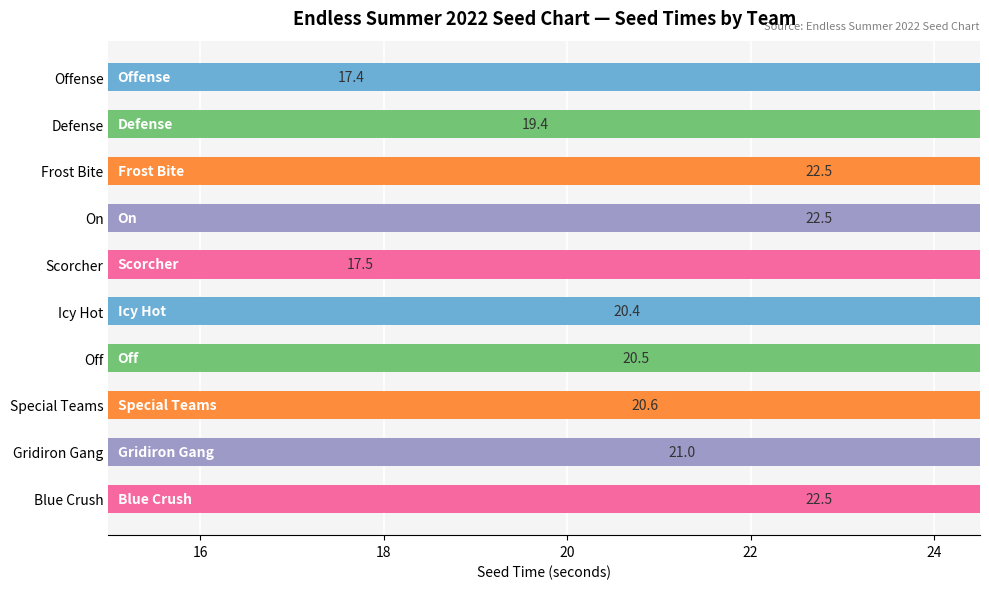

Reading left to right, what are all the values shown in this chart?

17.4	19.4	22.5	22.5	17.5	20.4	20.5	20.6	21.0	22.5